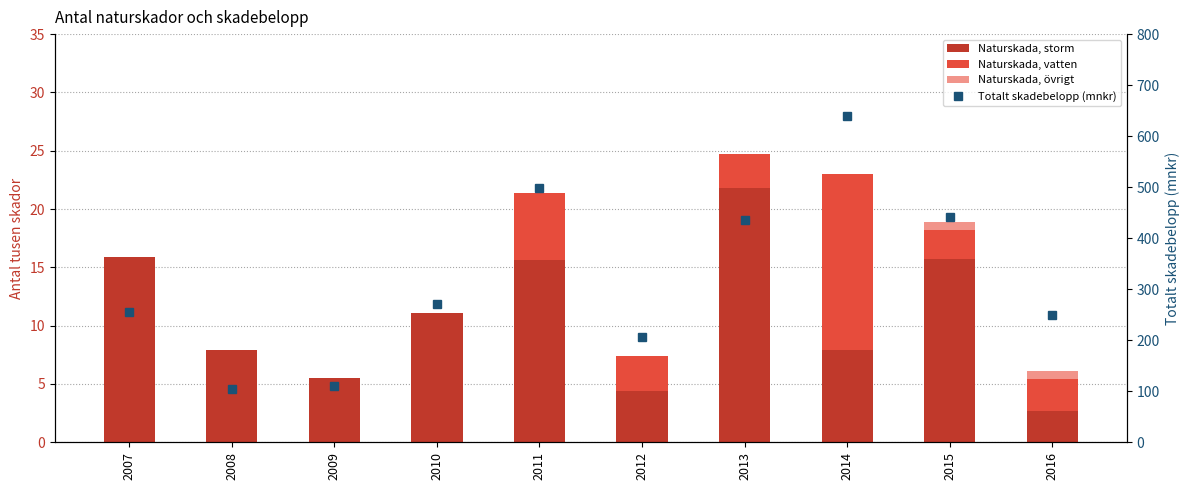

Reading right to left, transcribe all the data shown in this chart.

Naturskada, storm: 2016=2.7	2015=15.7	2014=7.9	2013=21.8	2012=4.4	2011=15.6	2010=11.0	2009=5.5	2008=7.9	2007=15.9
Naturskada, vatten: 2016=2.8	2015=2.5	2014=15.1	2013=2.9	2012=3.0	2011=5.8	2010=0.0	2009=0.0	2008=0.0	2007=0.0
Naturskada, övrigt: 2016=0.7	2015=0.7	2014=0.0	2013=0.0	2012=0.0	2011=0.0	2010=0.0	2009=0.0	2008=0.0	2007=0.0
Totalt skadebelopp (mnkr): 2016=248.6	2015=440.7	2014=640.2	2013=435.5	2012=205.4	2011=498.7	2010=270.2	2009=110.1	2008=105.4	2007=255.7